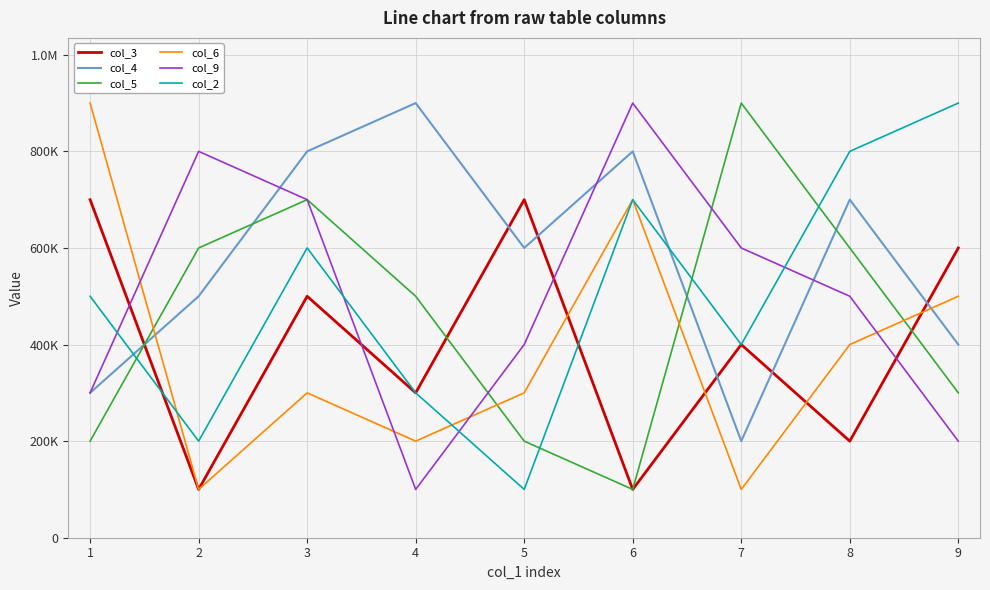

List the labels in order of col_9 value, largest first.

6, 2, 3, 7, 8, 5, 1, 9, 4